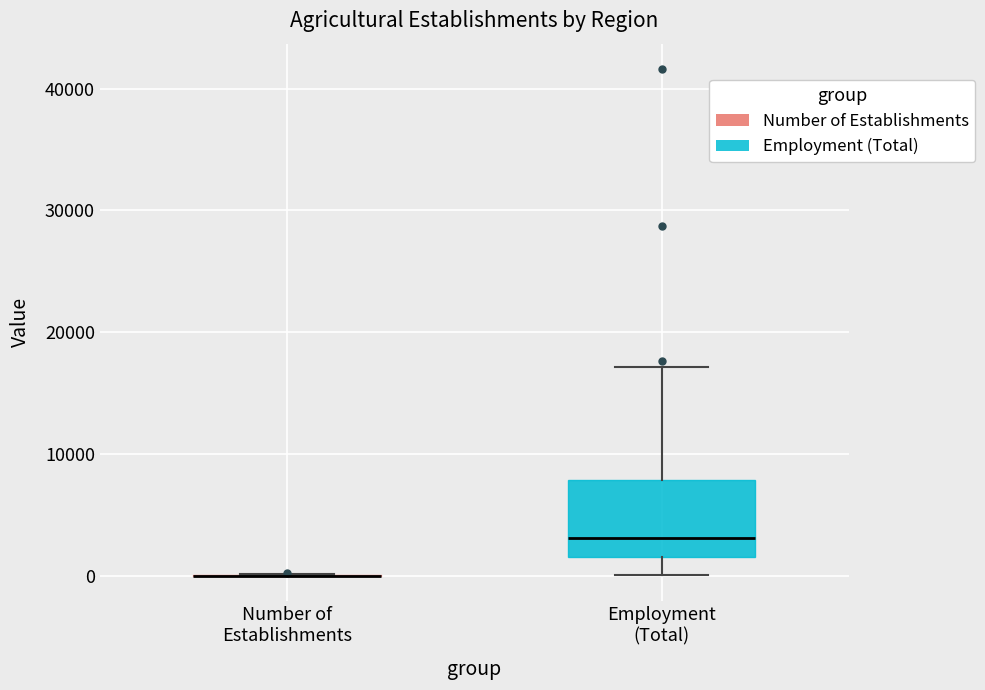

Comparing the boxes themselves (not the whiskers), which one is the tallest?

Employment (Total)